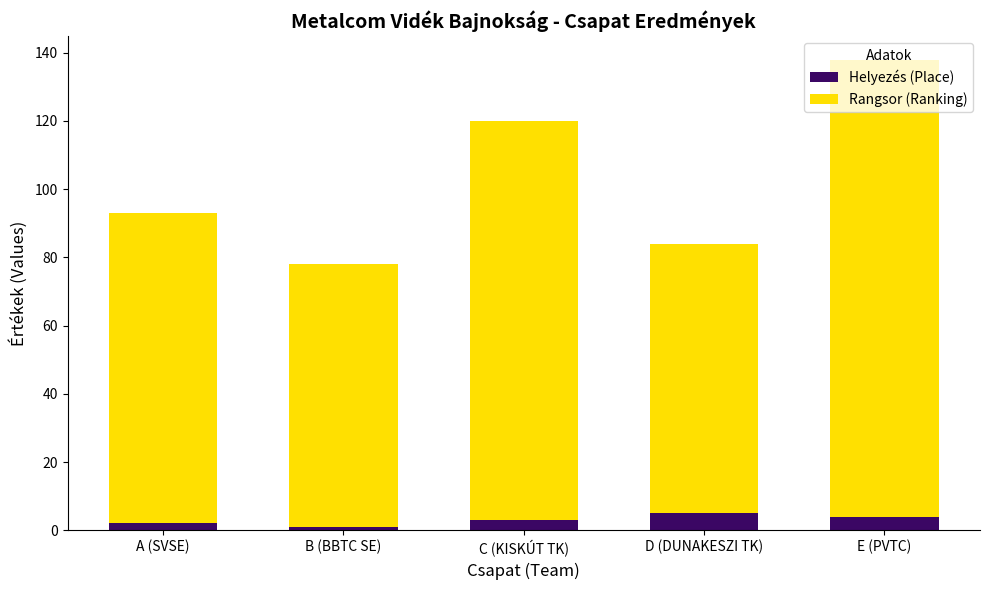

Are the bars horizontal?

No